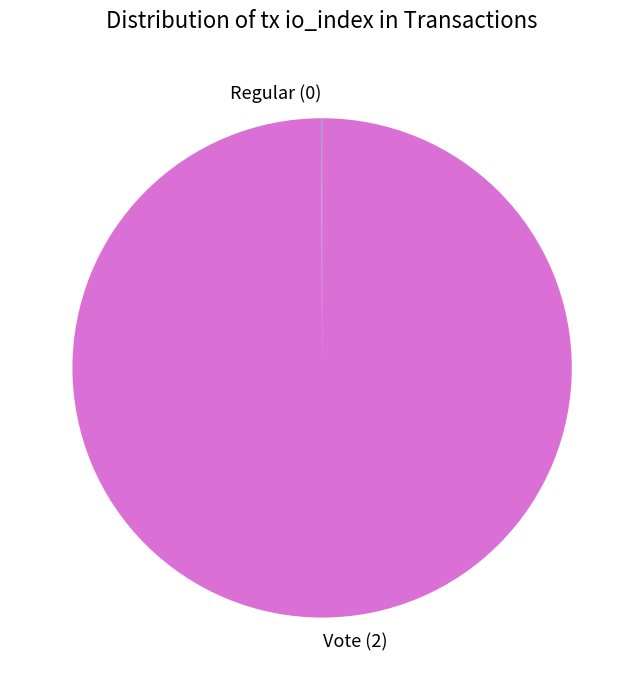

True or false: Vote (2) accounts for 85% of the total.

False